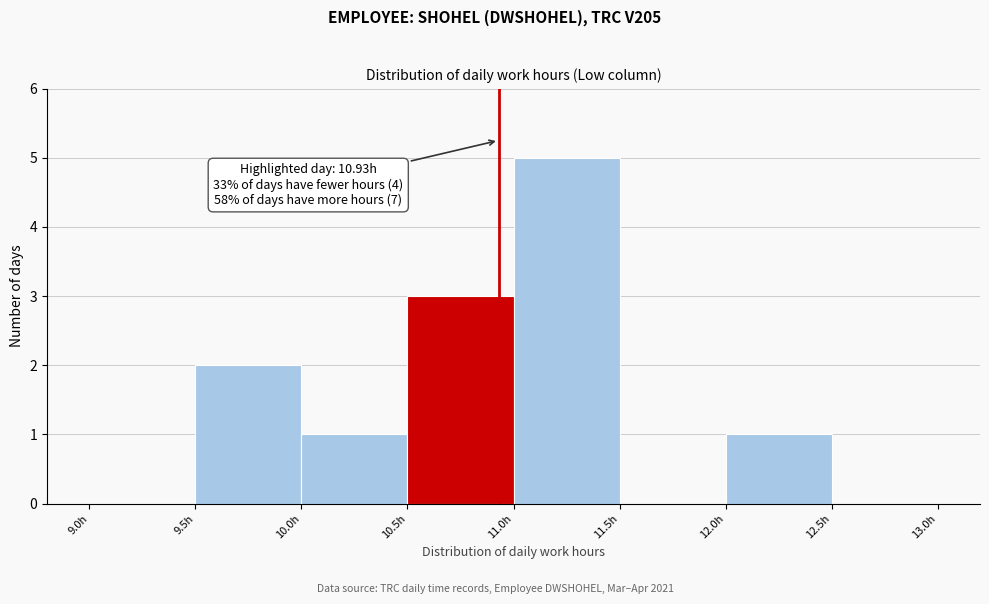

Over which range of the x-axis is the bar tallest?

11.0 to 11.5